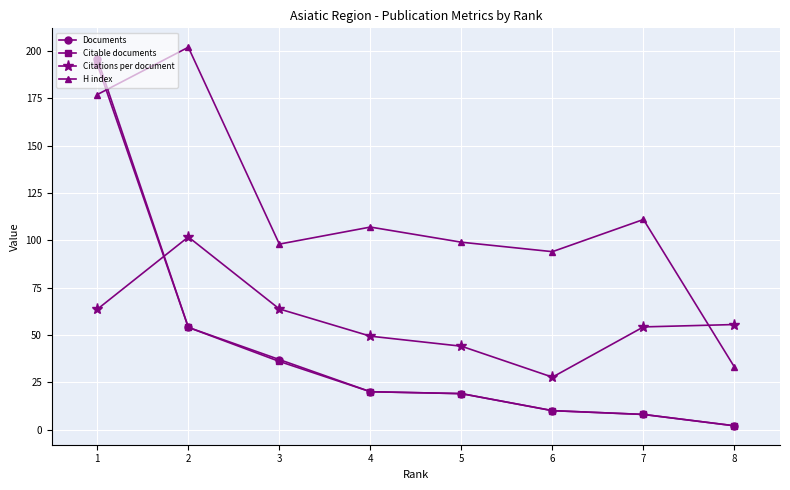

How many lines are shown in the chart?

4